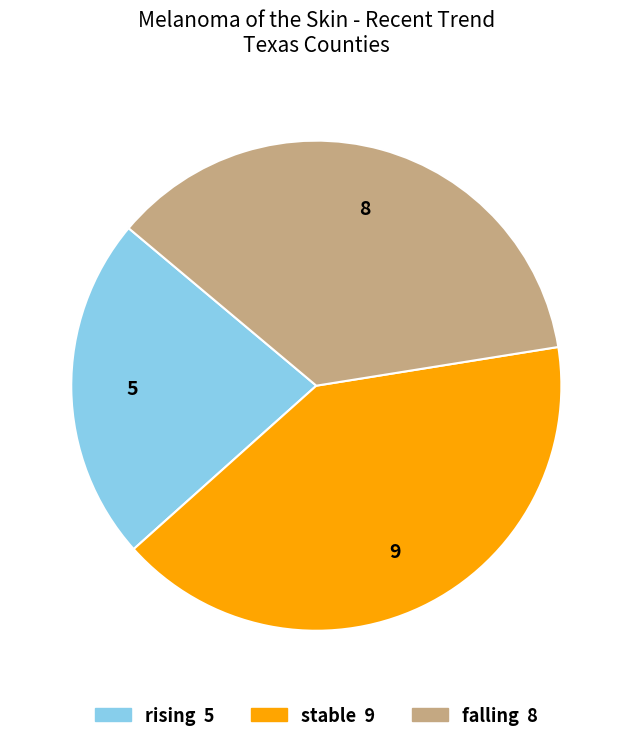

Between stable and falling, which is larger?

stable